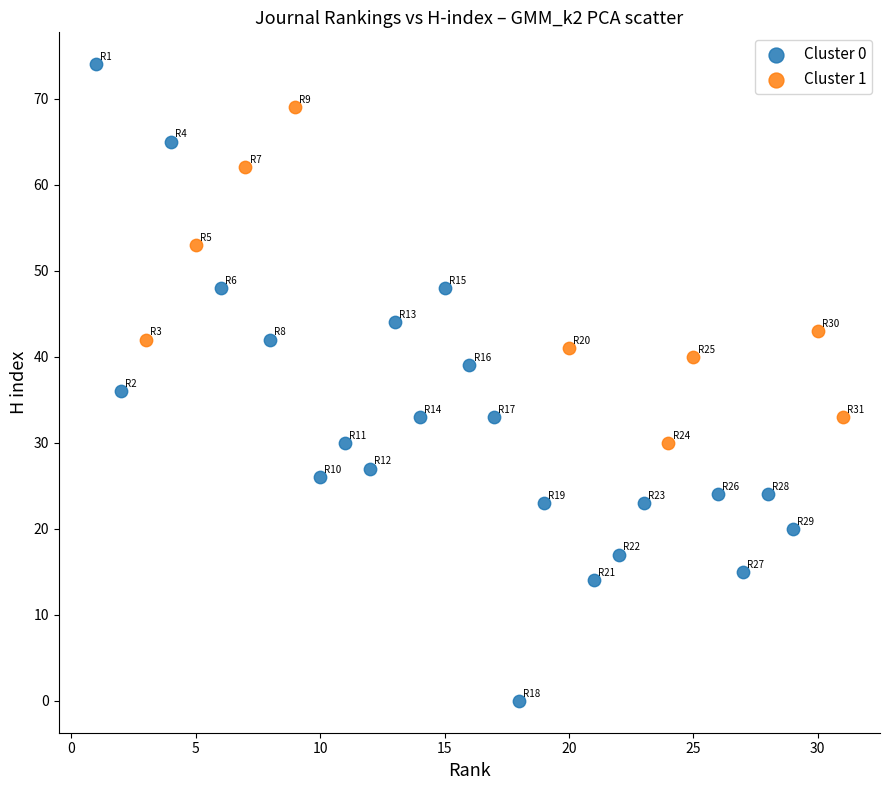

Which series contains the lowest Y value?

Cluster 0